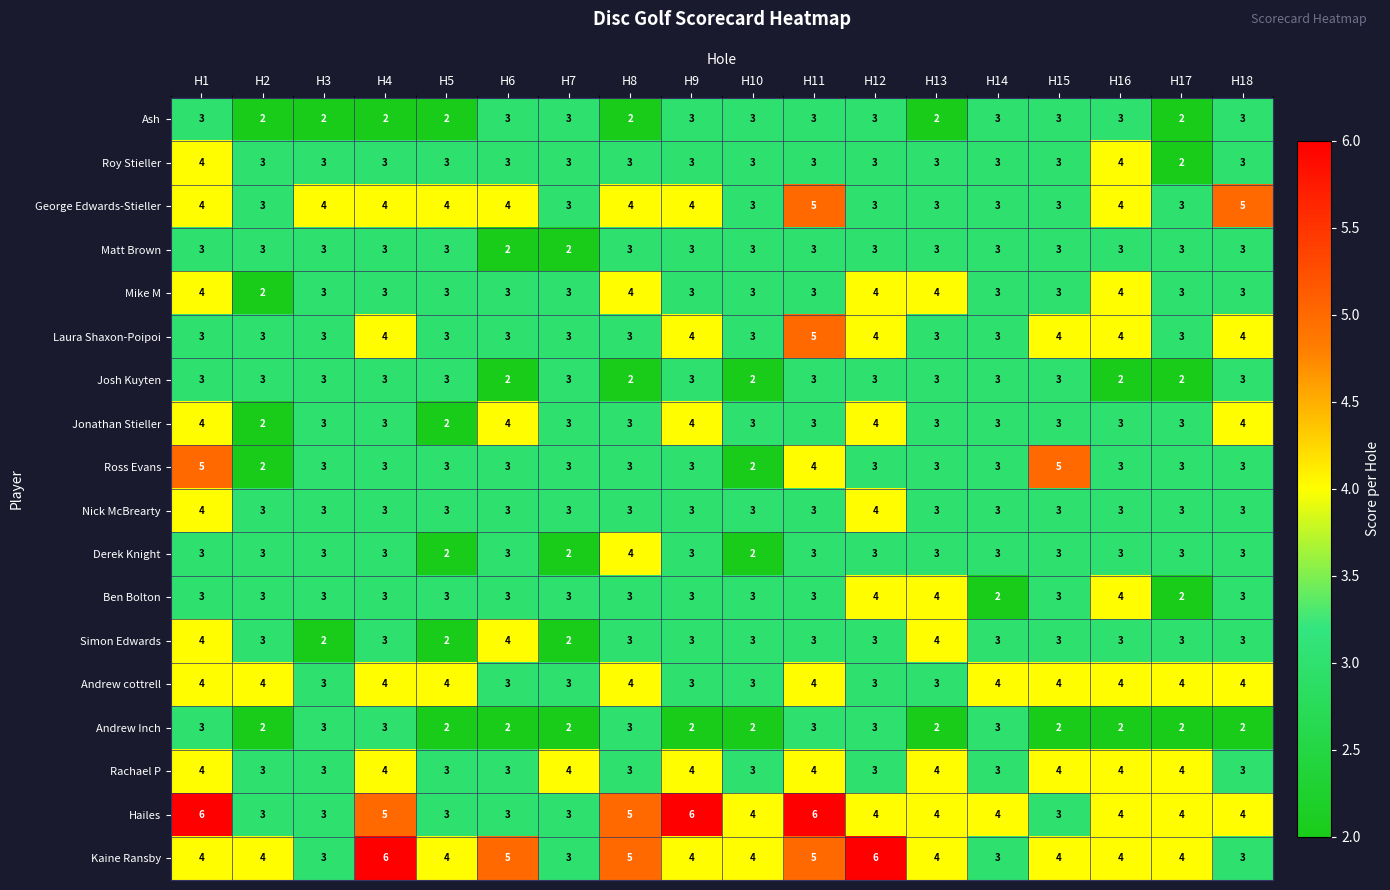

At how many categories does at least one series exceed 2?

18